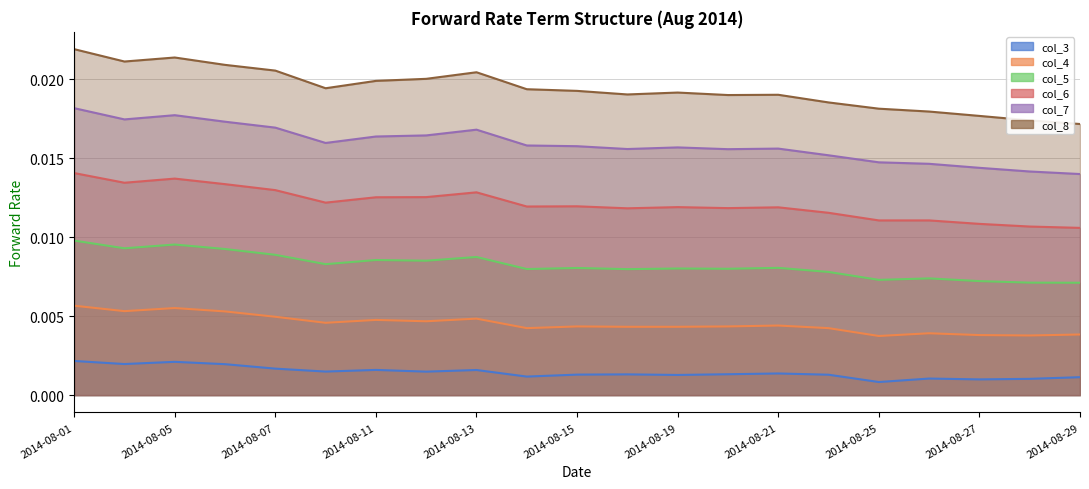

True or false: col_4 and col_8 cross at least once.

False